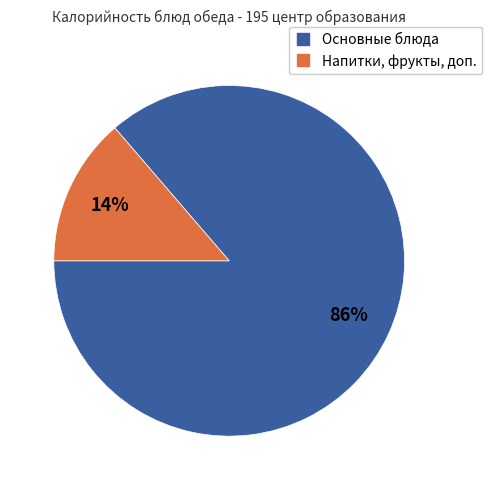

Does any single category account for the majority?

Yes